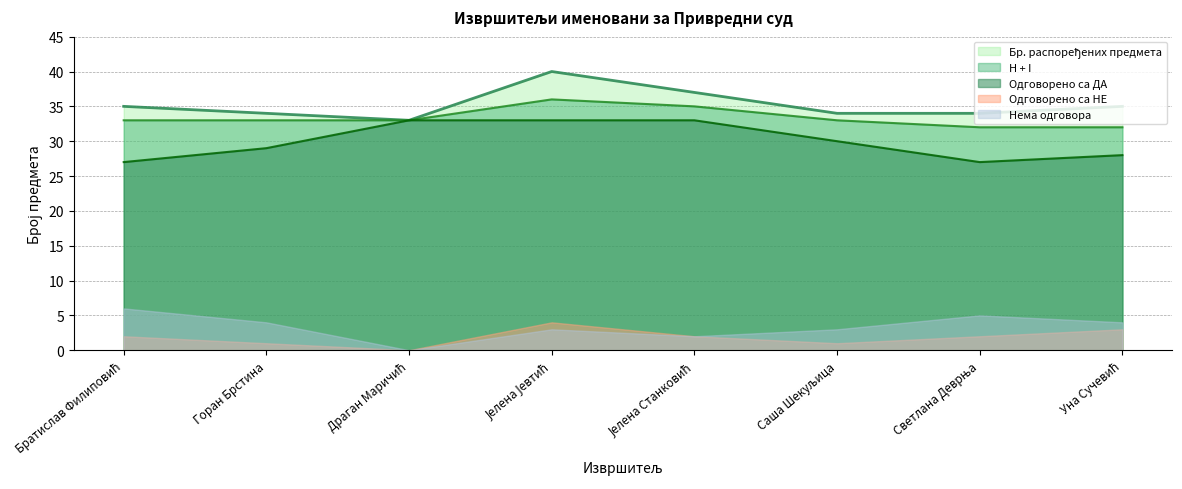

True or false: Нема одговора has a value of 4 at Горан Брстина.

True